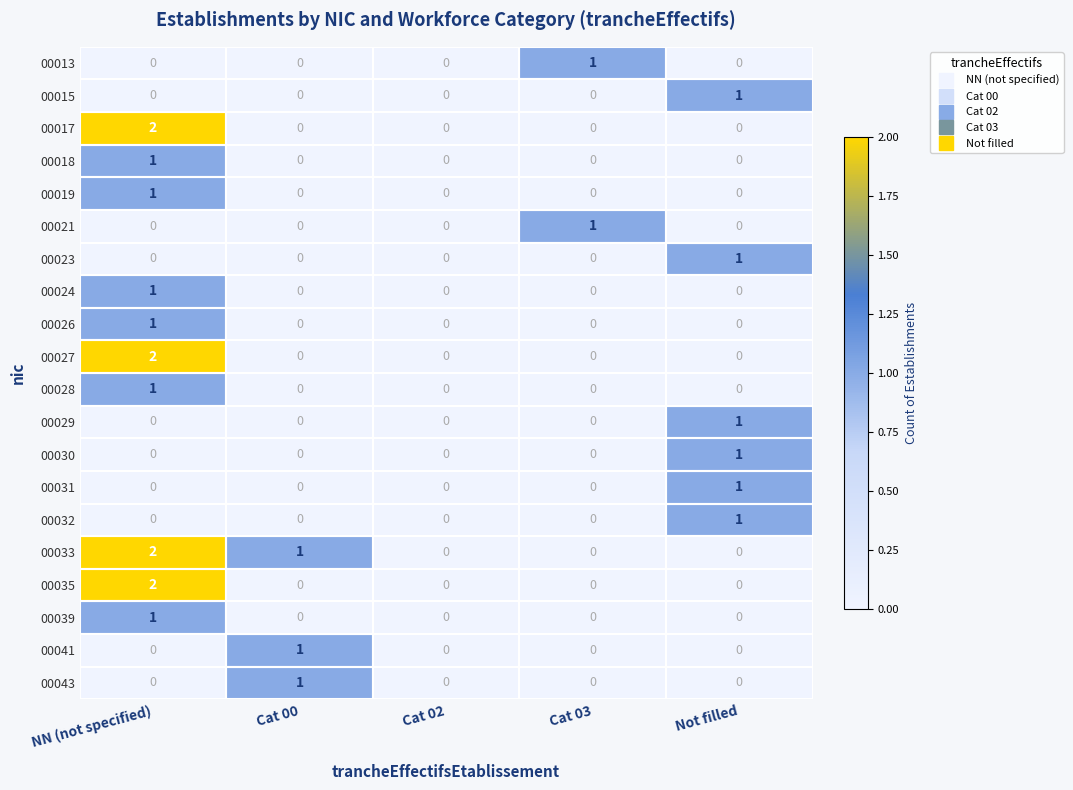

Is the value of 00032 at Not filled greater than the value of 00043 at Cat 02?

Yes